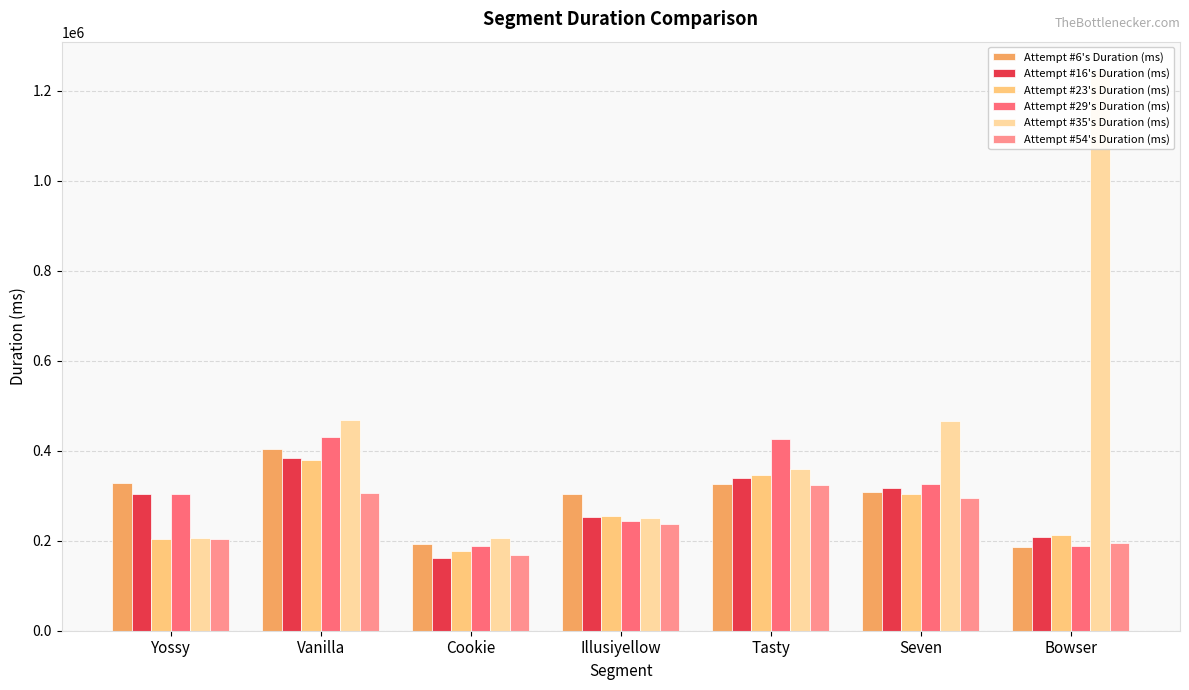

At which category is the sum across all series the highest?

Vanilla